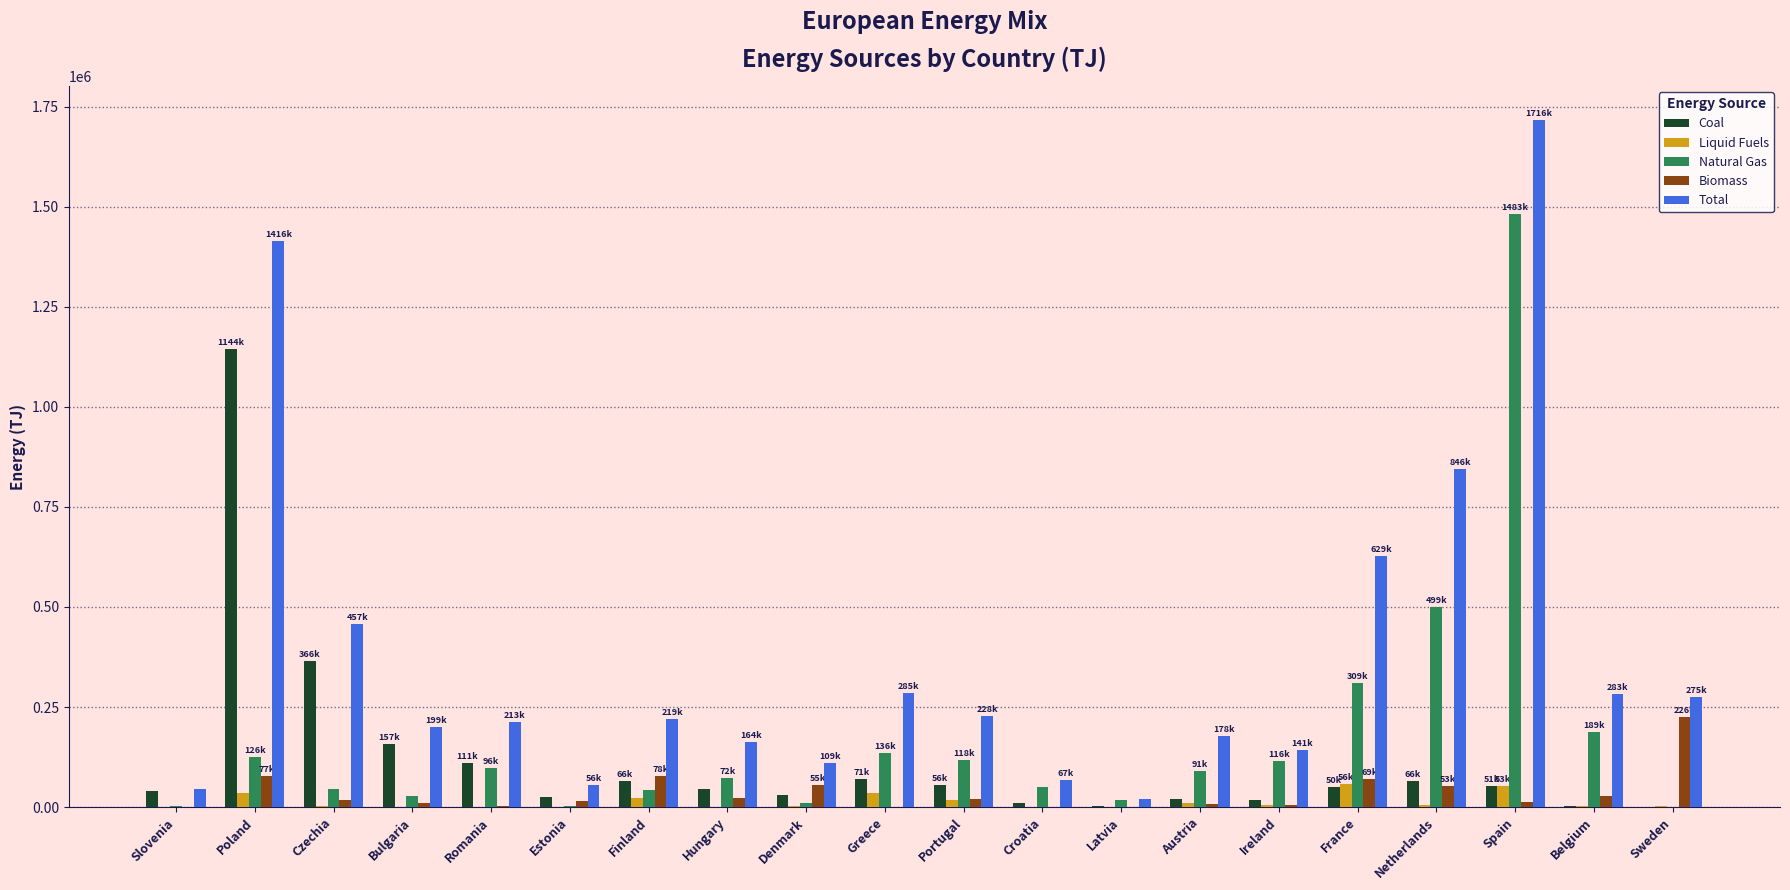

Read the Coal value at Austria.

21323.6